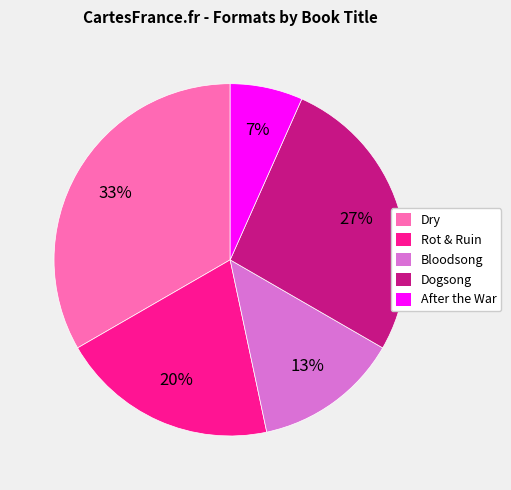

To the nearest percent, what is the combined percentage of After the War and Dry?

40%